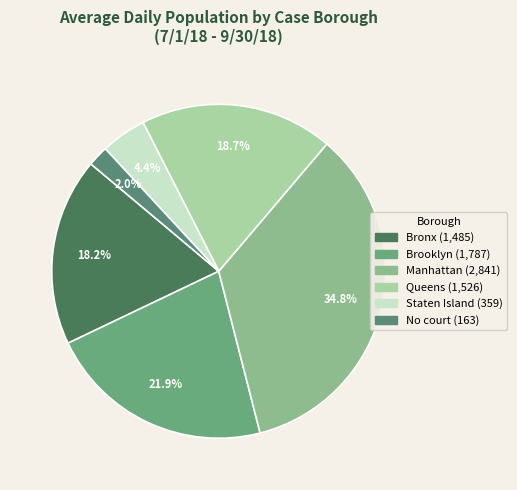

To the nearest percent, what is the difference between the largest and smallest slice percentages?

33%